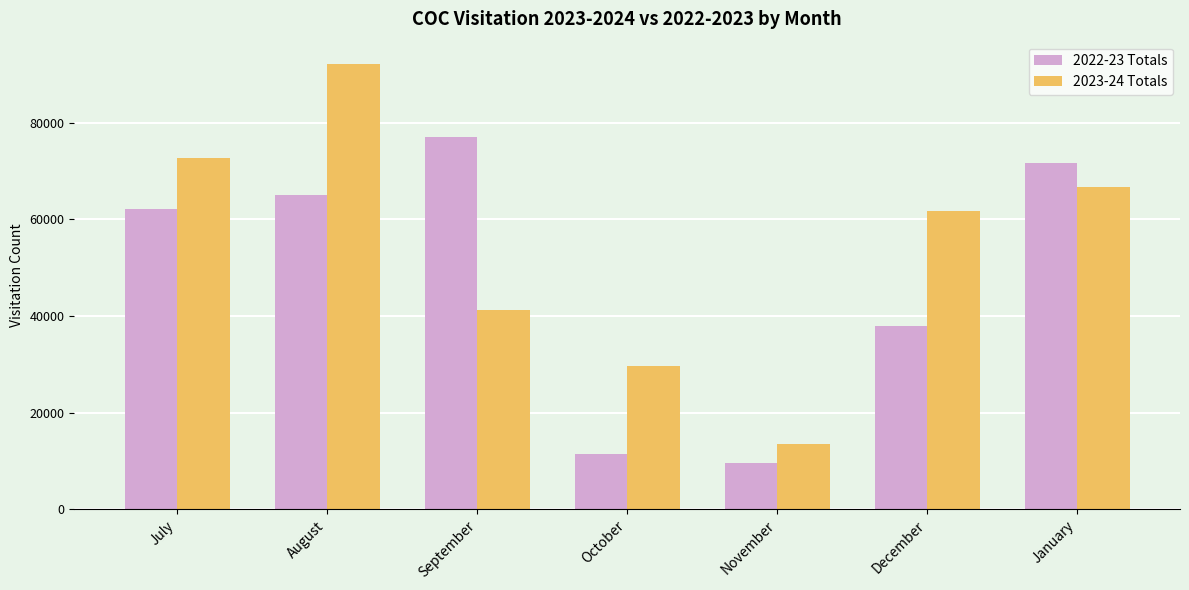

What is the highest value of the 2022-23 Totals series?

77103